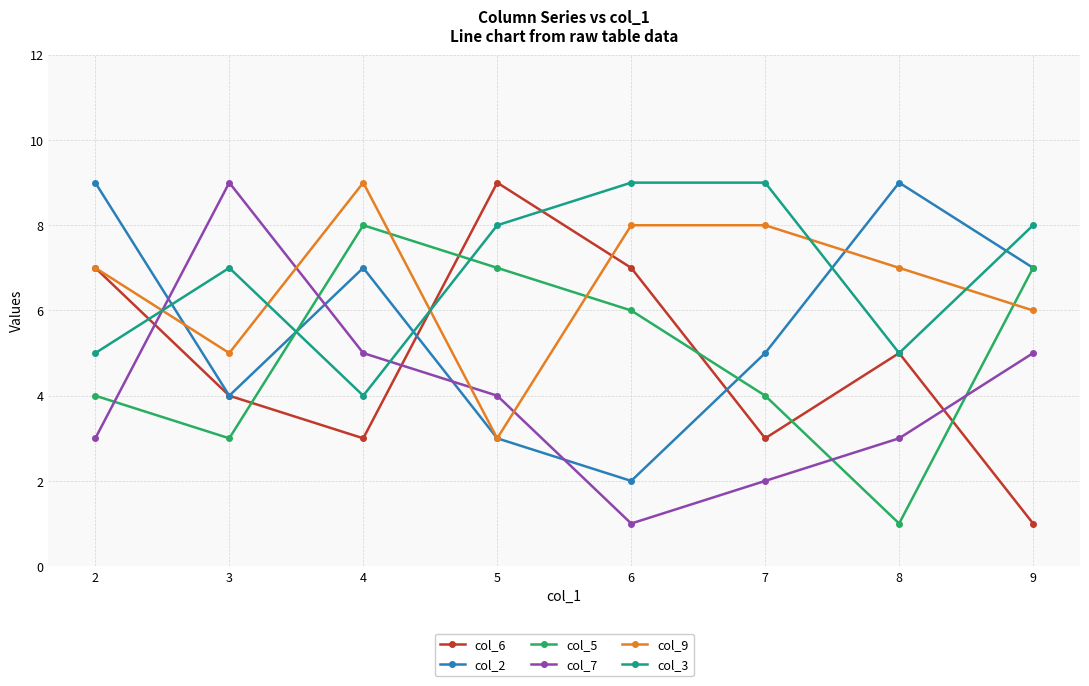

What is the sum of the col_6 values at 6 and 5?

16